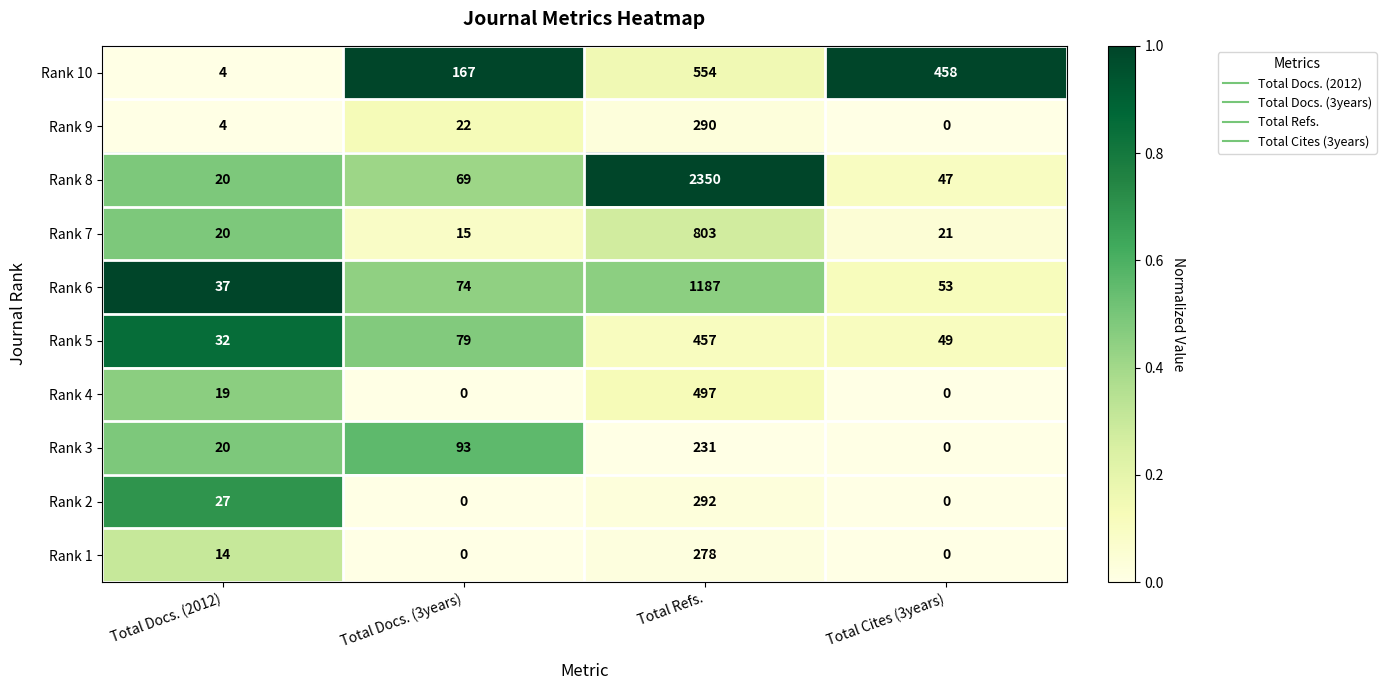

Where is Rank 7 nearest to the value 409?

Total Cites (3years)